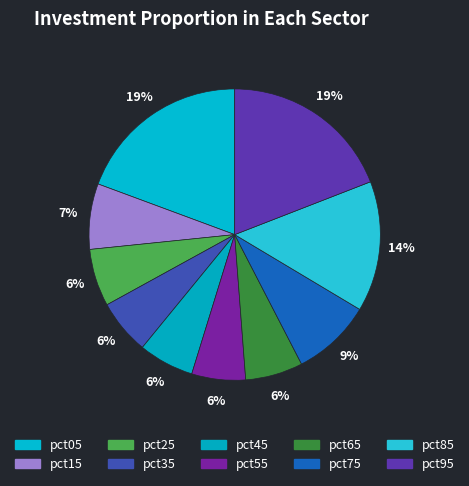

How many segments does this pie chart have?

10